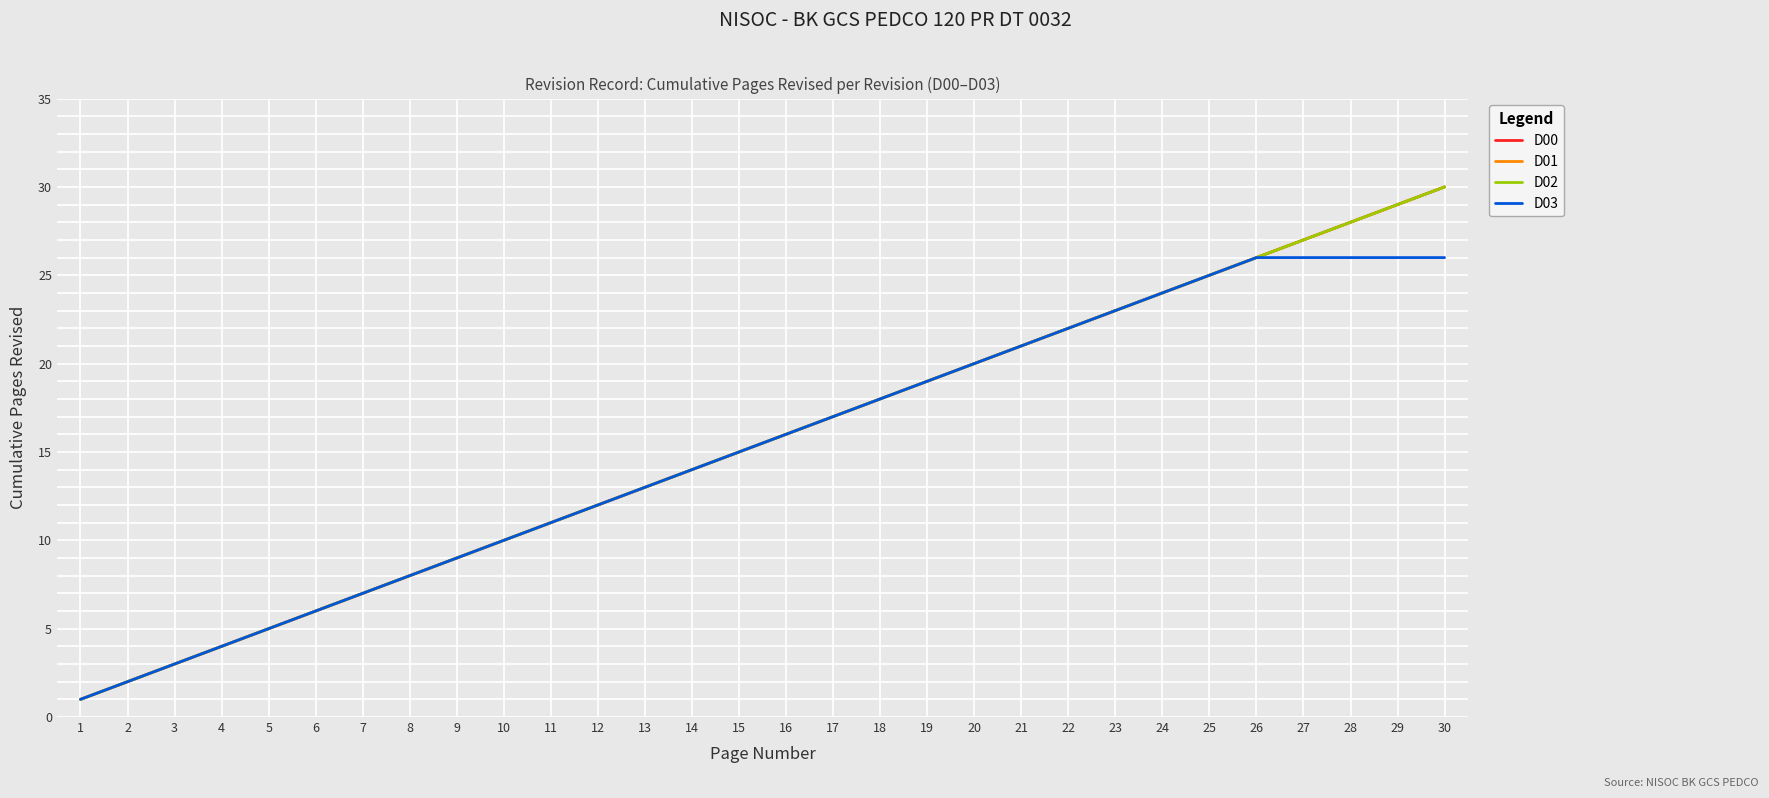

What is the value of the D01 point at the 3rd from the left?

3